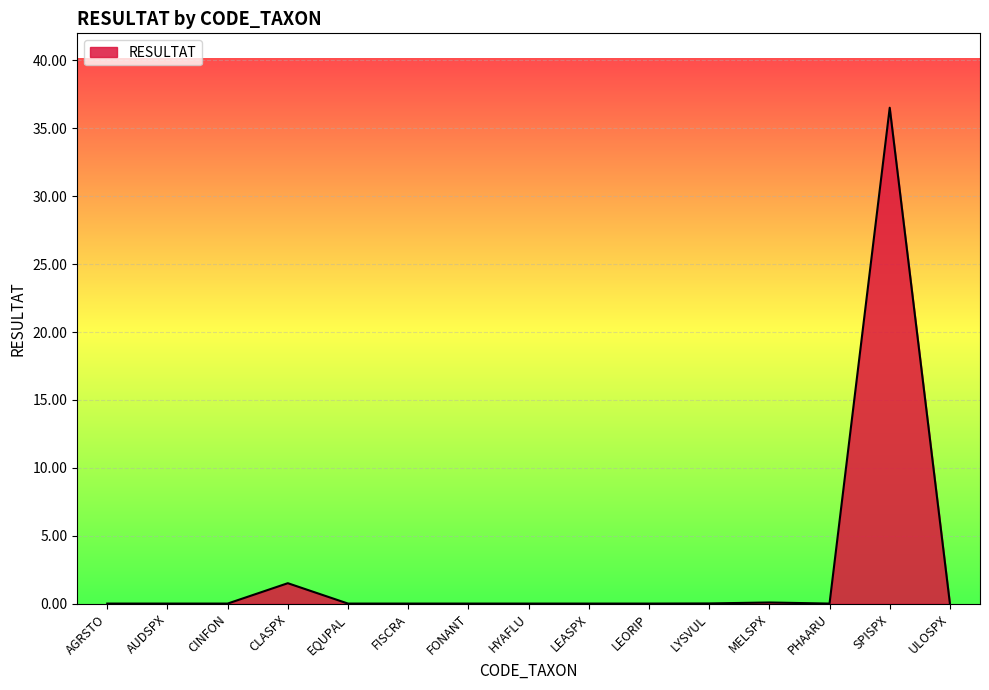

Which category has the highest value across all series?

SPISPX